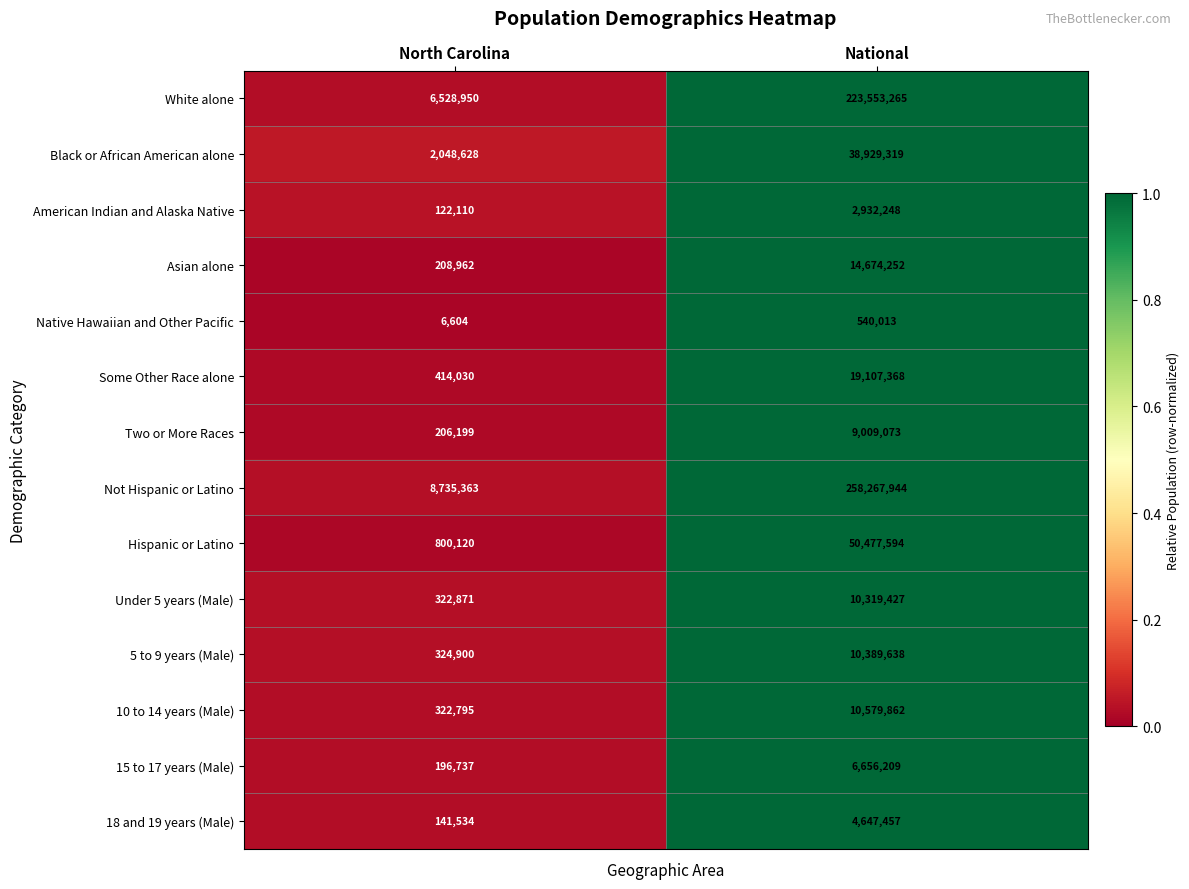

True or false: Asian alone has a value of 329274 at North Carolina.

False